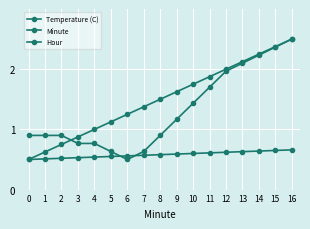

True or false: Minute has more than 0 points higher than both neighbors.

False